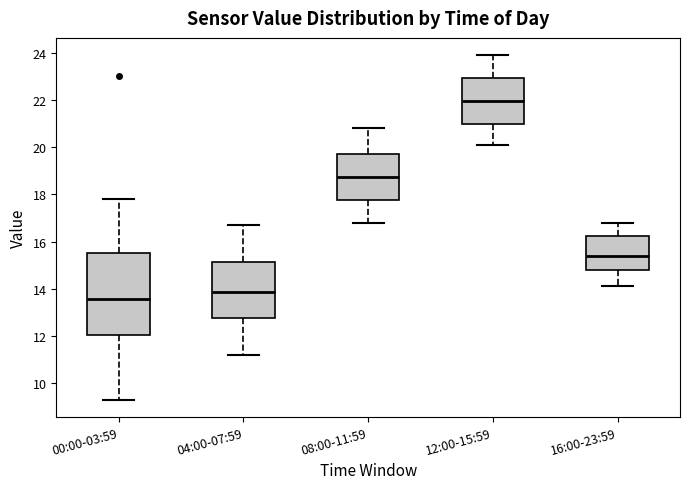

Where is the upper edge of the box for 04:00-07:59 on the y-axis? The values are not printed on the chart, so give them approximately, as read against the axis.

15.2